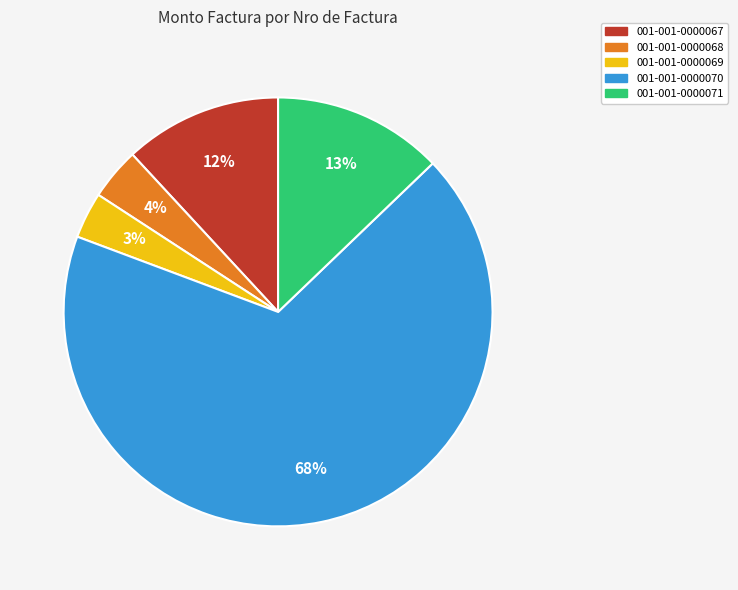

To the nearest percent, what portion does 001-001-0000069 represent?

3%